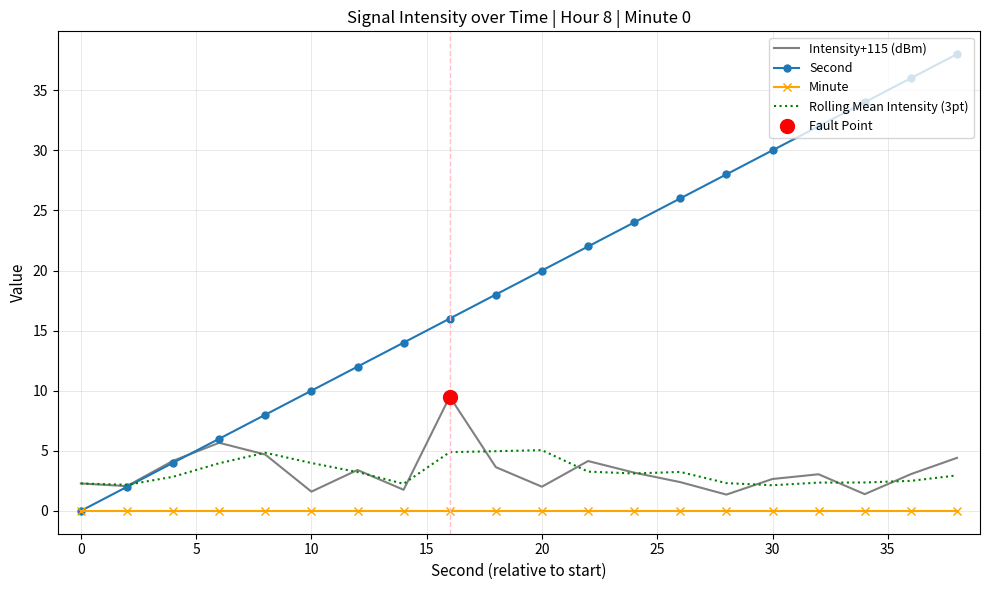

Reading left to right, extract all data points from this chart.

Intensity+115 (dBm): 2.3	2.1	4.2	5.7	4.7	1.6	3.4	1.8	9.5	3.6	2.0	4.1	3.2	2.4	1.4	2.7	3.0	1.4	3.1	4.4
Second: 0.0	2.0	4.0	6.0	8.0	10.0	12.0	14.0	16.0	18.0	20.0	22.0	24.0	26.0	28.0	30.0	32.0	34.0	36.0	38.0
Minute: 0.0	0.0	0.0	0.0	0.0	0.0	0.0	0.0	0.0	0.0	0.0	0.0	0.0	0.0	0.0	0.0	0.0	0.0	0.0	0.0
Rolling Mean Intensity (3pt): 2.3	2.2	2.8	4.0	4.8	4.0	3.2	2.3	4.9	5.0	5.1	3.3	3.1	3.2	2.3	2.1	2.4	2.4	2.5	3.0